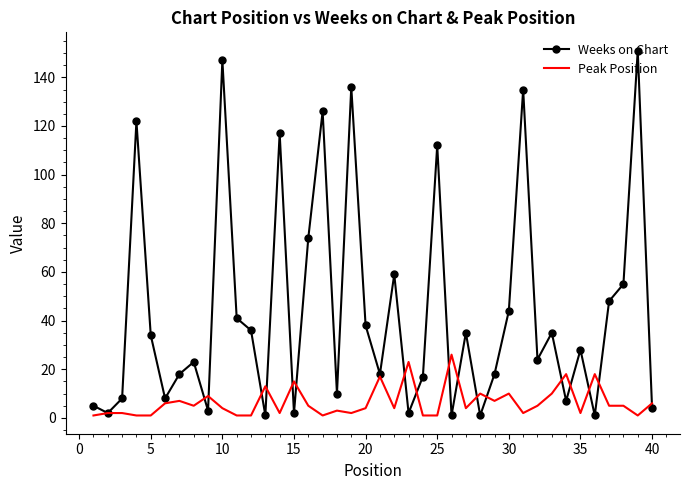

What are all the series names shown in the legend?

Weeks on Chart, Peak Position